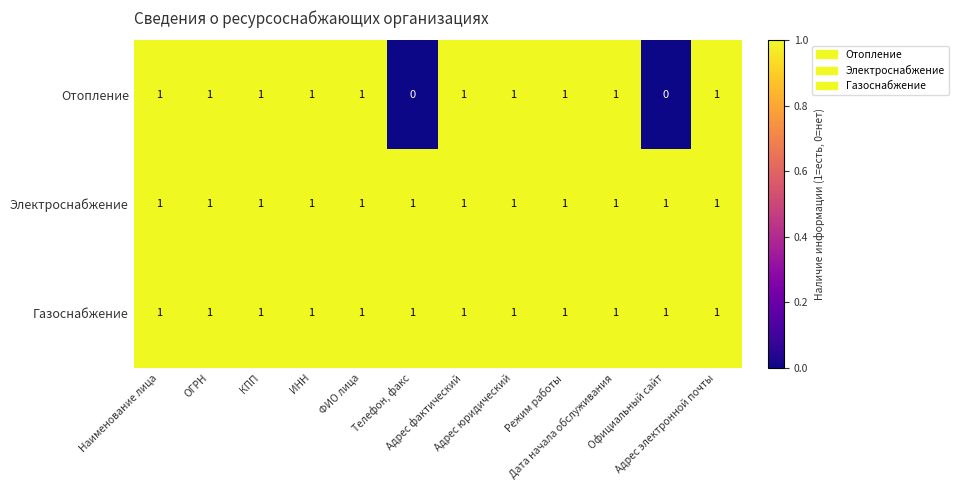

What is the sum of all Отопление values?

10